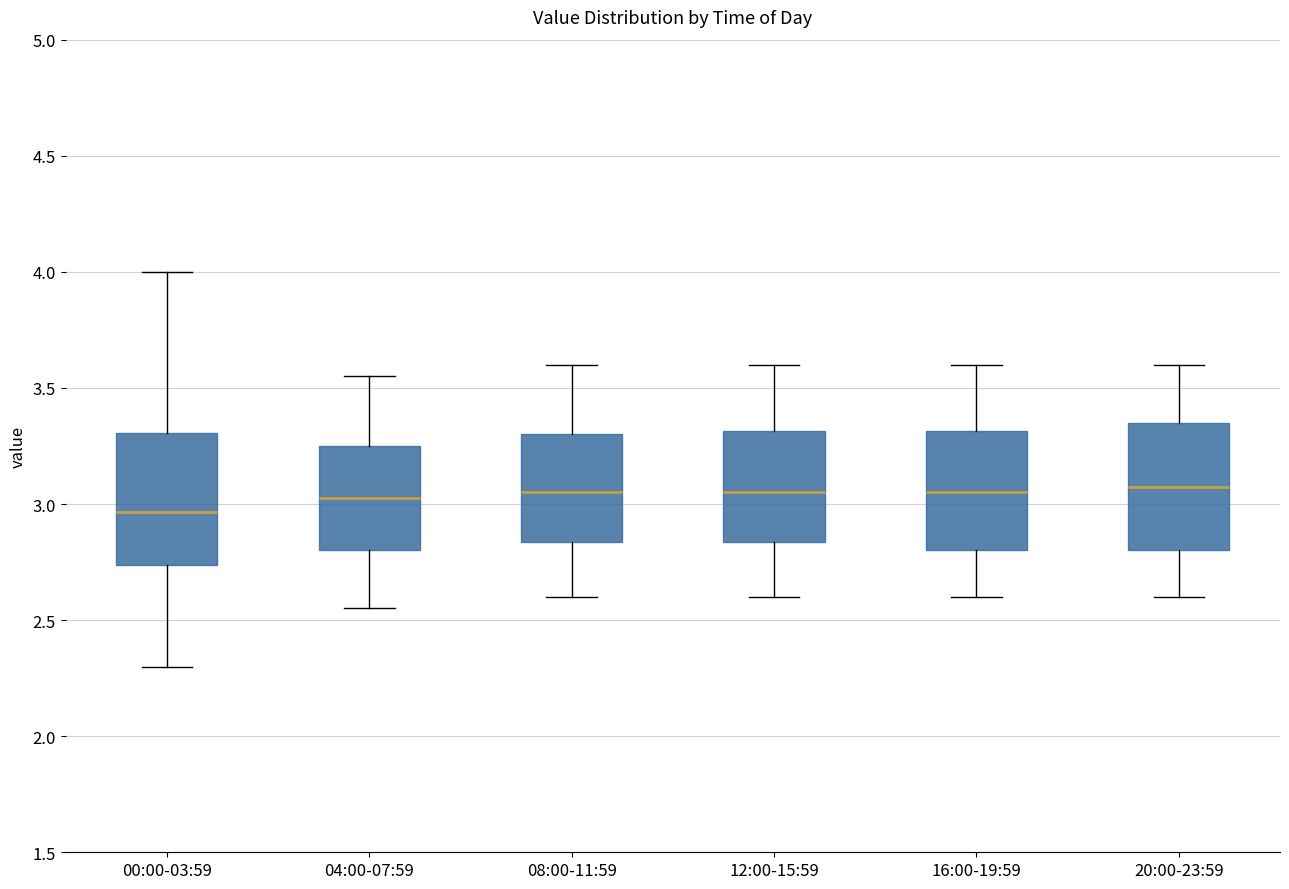

Reading left to right, transcribe this box plot: for each box, give where its median line is, the range the box spans, and where its two whiskers end, as read against the y-axis. The values are not printed on the chart, so give them approximately, as read against the axis.

00:00-03:59: median 2.95, box 2.75 to 3.30, whiskers 2.30 to 4.00
04:00-07:59: median 3.05, box 2.80 to 3.25, whiskers 2.55 to 3.55
08:00-11:59: median 3.05, box 2.85 to 3.30, whiskers 2.60 to 3.60
12:00-15:59: median 3.05, box 2.85 to 3.30, whiskers 2.60 to 3.60
16:00-19:59: median 3.05, box 2.80 to 3.30, whiskers 2.60 to 3.60
20:00-23:59: median 3.10, box 2.80 to 3.35, whiskers 2.60 to 3.60